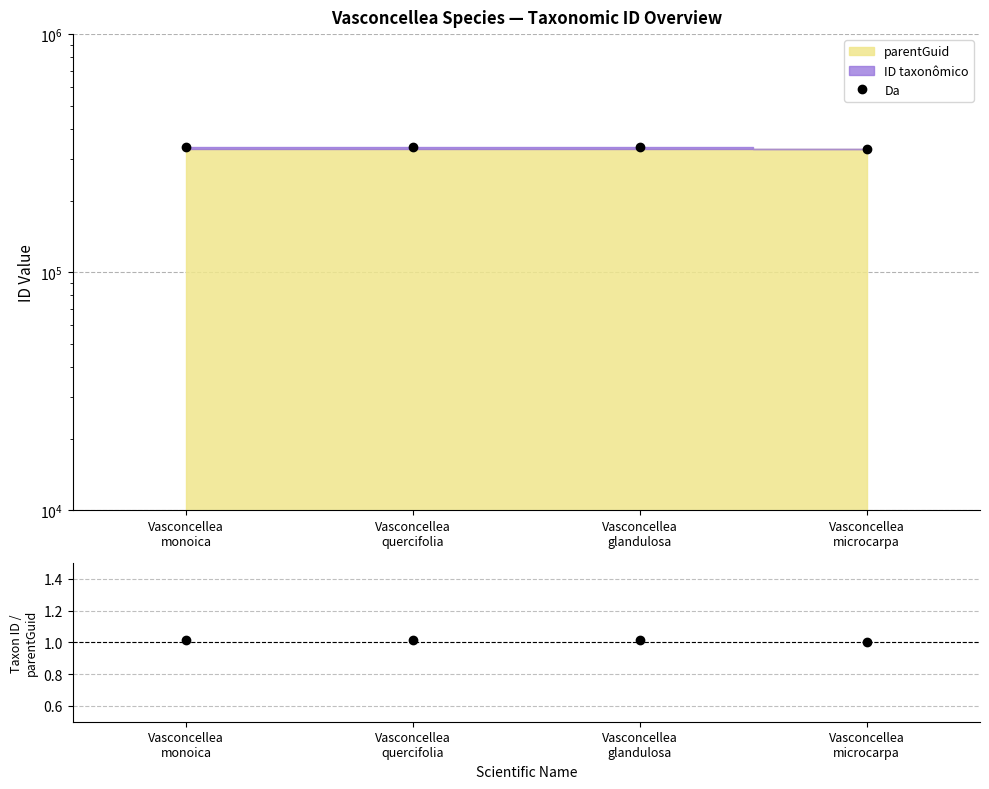

Is it true that ID taxonômico / parentGuid equals 1.0 at Vasconcellea
quercifolia?

True